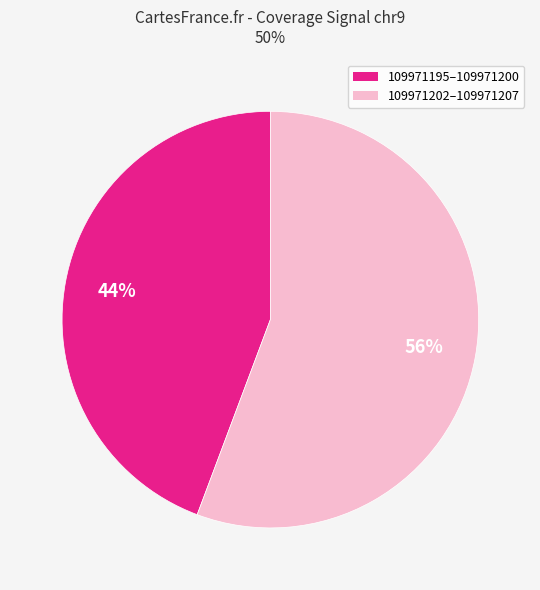

Combined, do 109971202–109971207 and 109971195–109971200 account for over 50%?

Yes